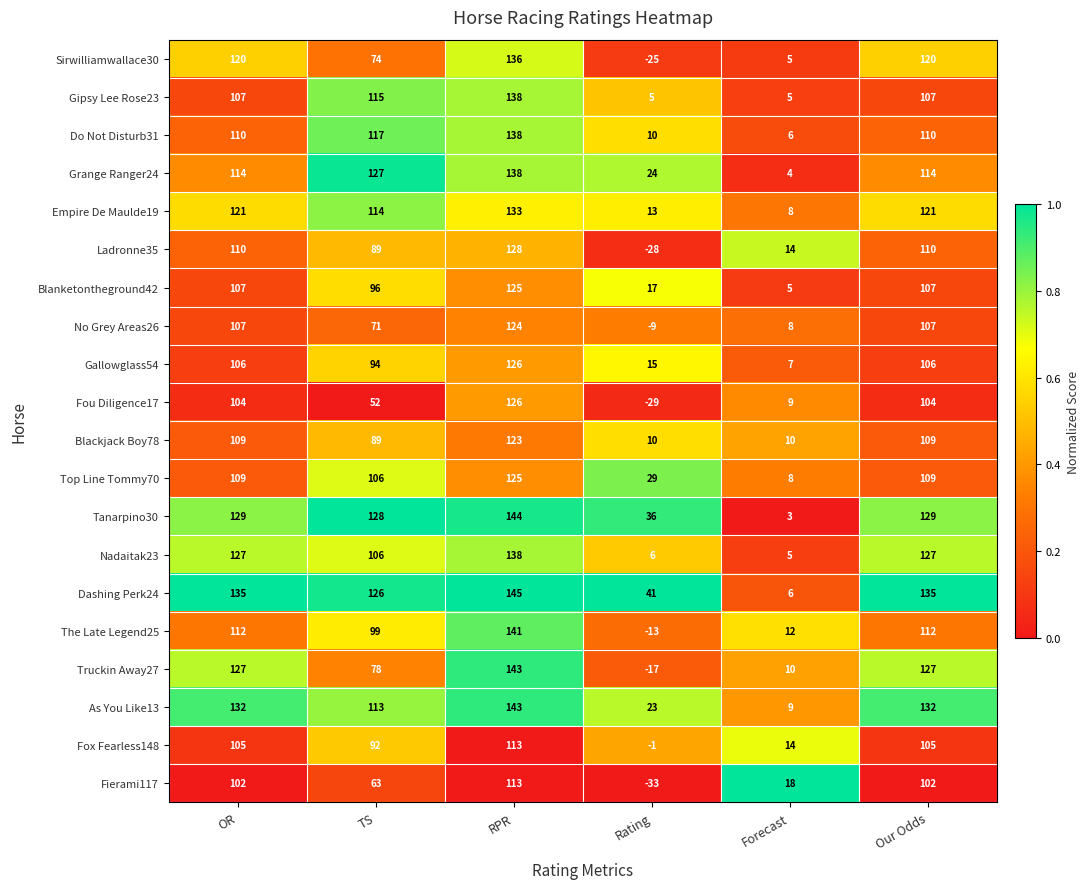

True or false: Blackjack Boy78 has a value of 10 at Rating.

True